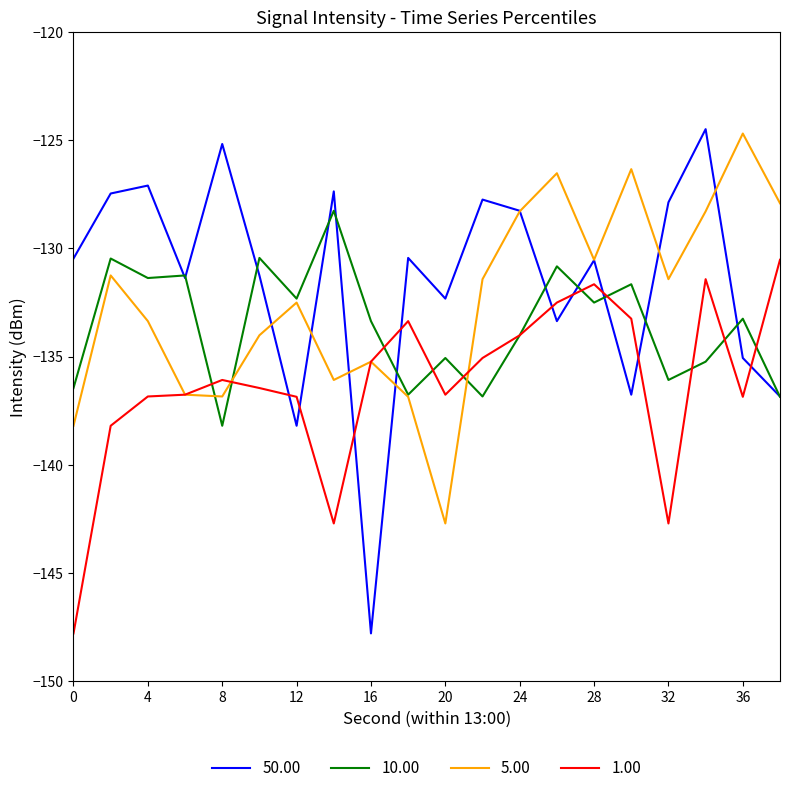

How many times do 1.00 and 50.00 cross each other?

9